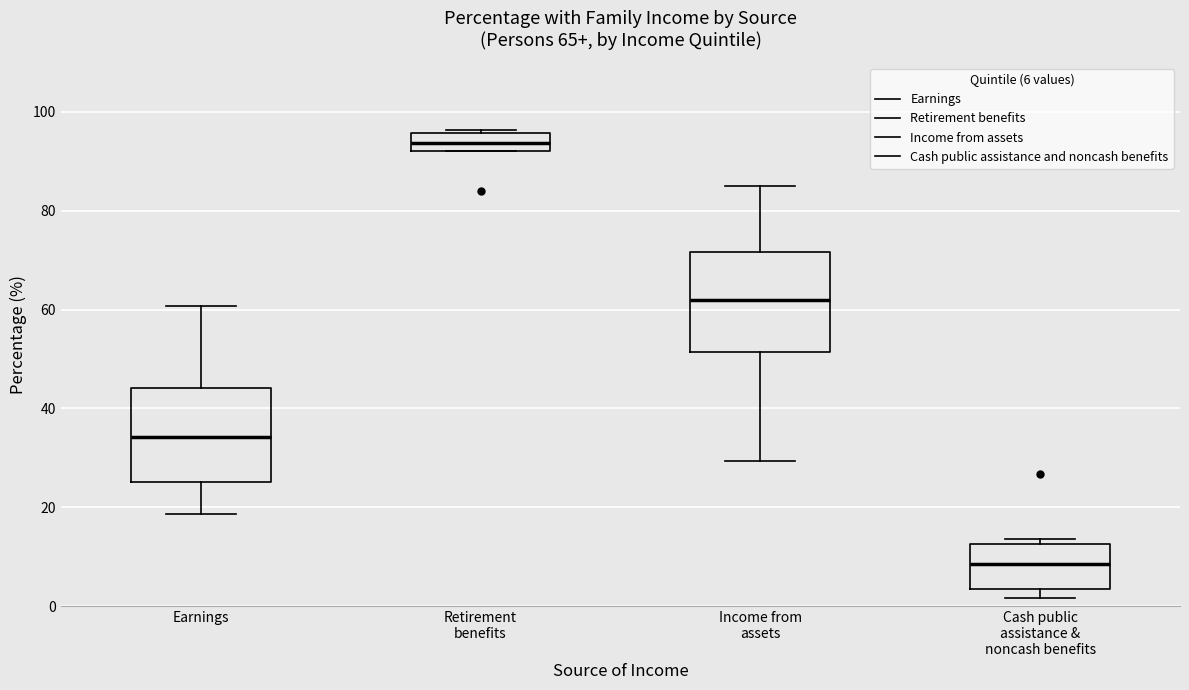

Which box's median line is the lowest?

Cash public assistance & noncash benefits